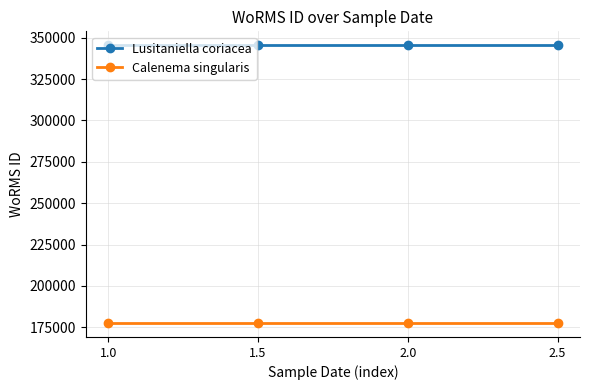

What is the spread (max minus min) of values at 1.0?

168016